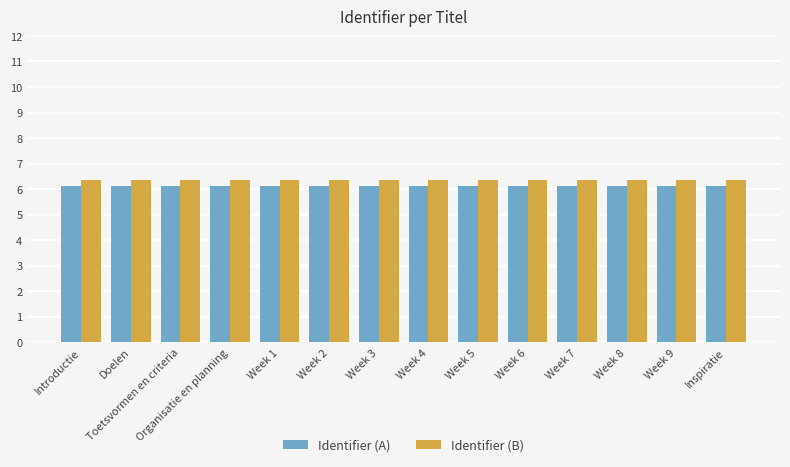

What is the smallest value displayed?

6.1